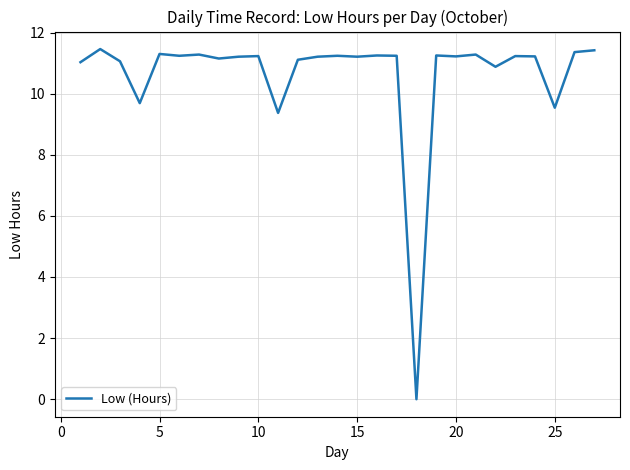

What is the greatest value displayed?

11.5